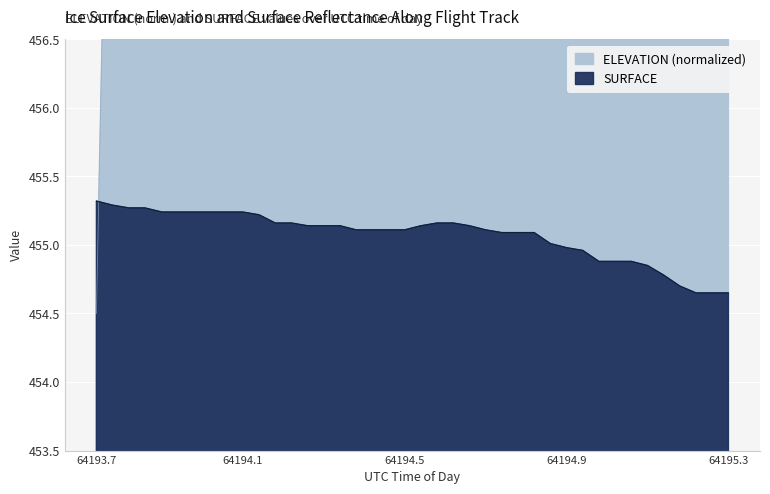

How many data points does each series have?

40